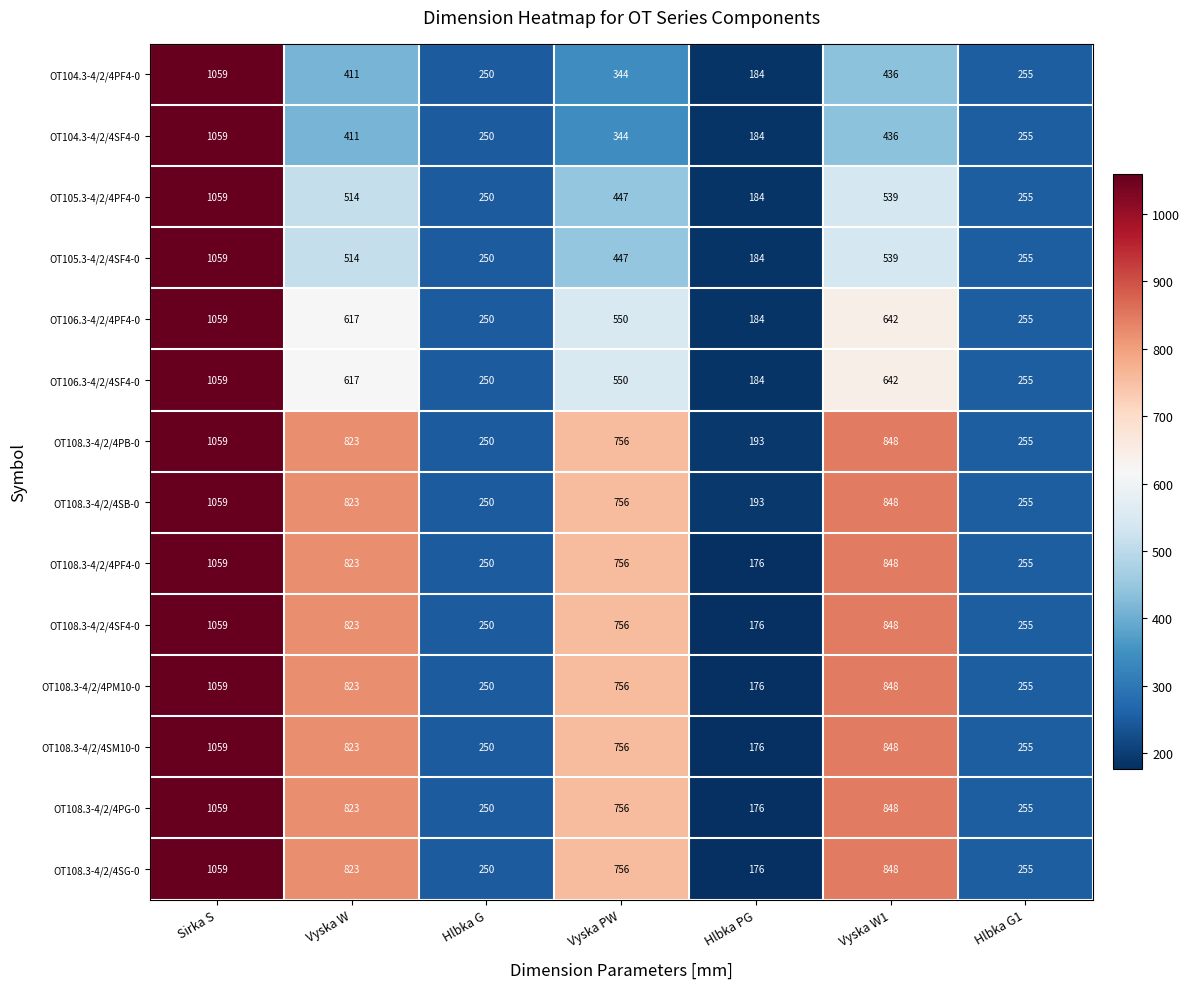

What is the total value across all series at Sirka S?

14826